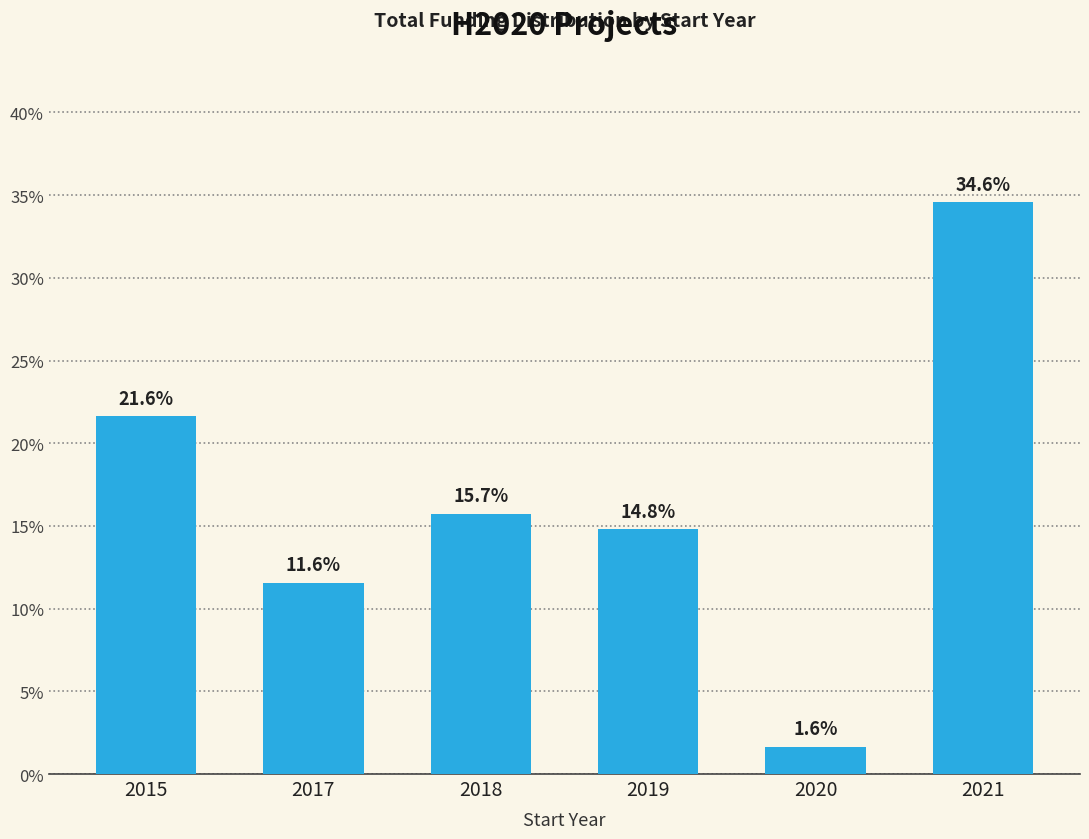

Rank the categories by value from highest to lowest.

2021, 2015, 2018, 2019, 2017, 2020